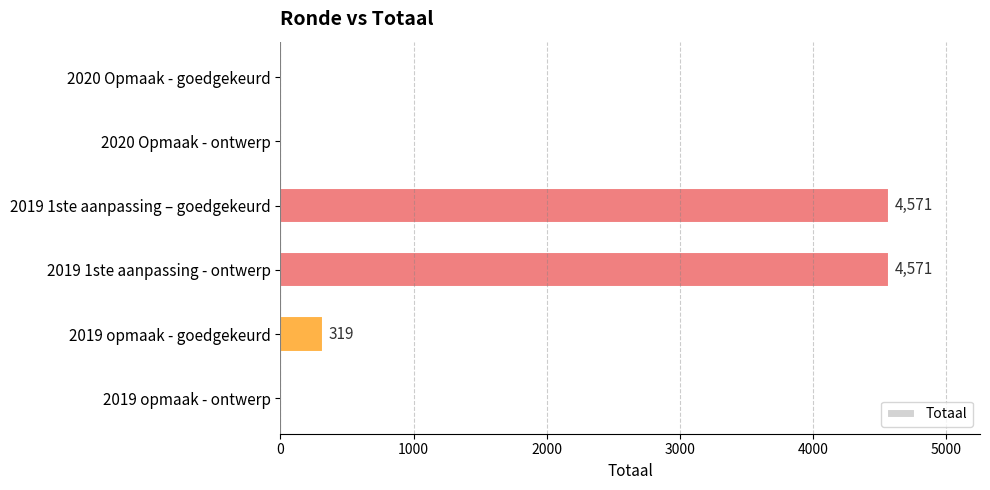

Reading top to bottom, list all the values displayed in this chart.

2020 Opmaak - goedgekeurd=0	2020 Opmaak - ontwerp=0	2019 1ste aanpassing – goedgekeurd=4571	2019 1ste aanpassing - ontwerp=4571	2019 opmaak - goedgekeurd=319	2019 opmaak - ontwerp=0